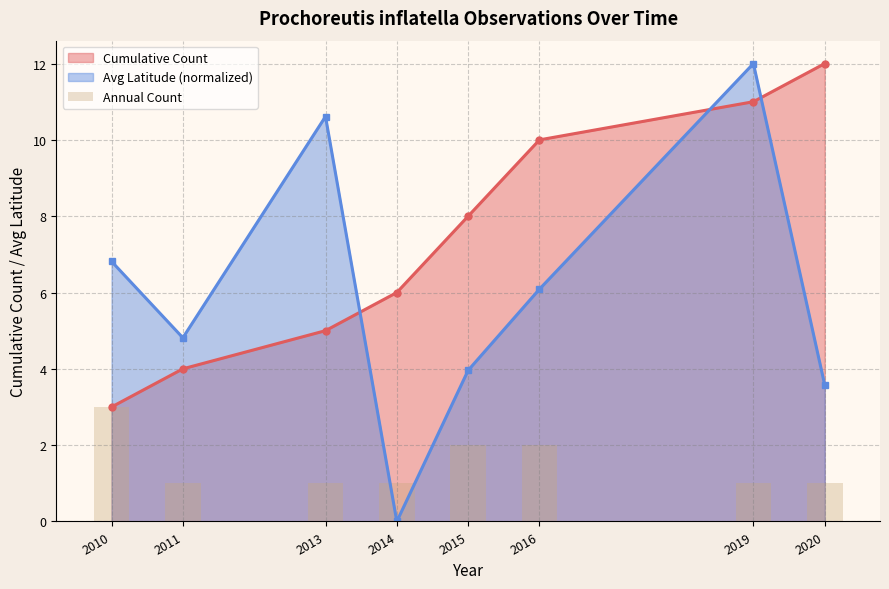

What is the value of the Avg Latitude (normalized) point at the 7th from the left?

12.0